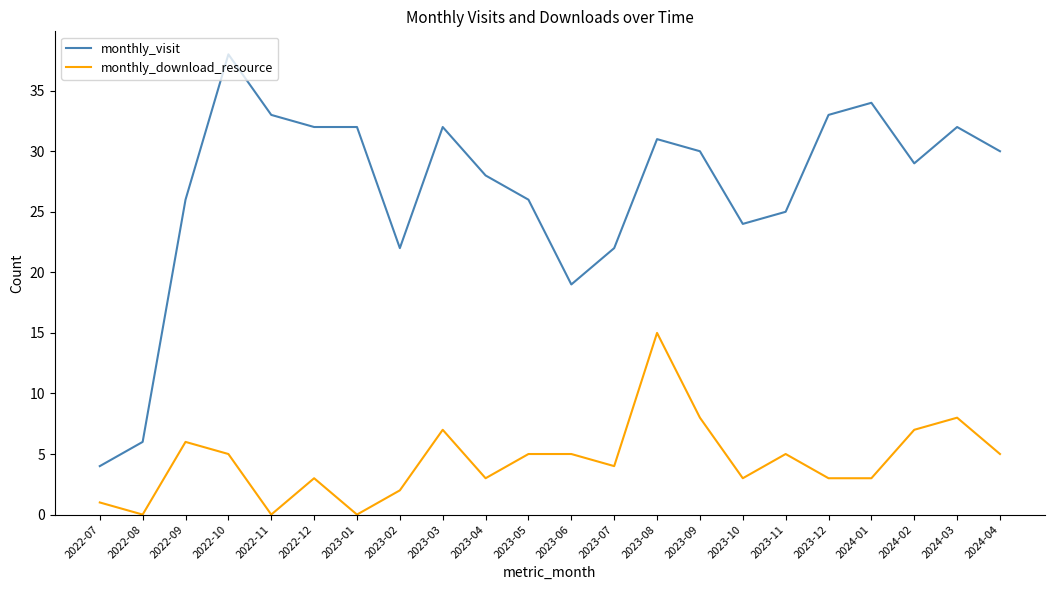

True or false: monthly_download_resource and monthly_visit cross at least once.

False